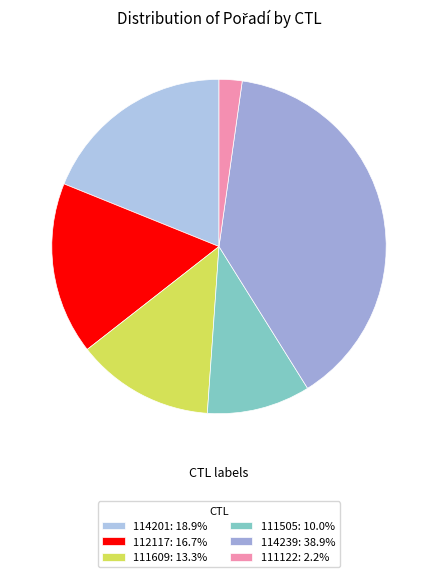

Is it true that 114201 is 19% of the pie?

True